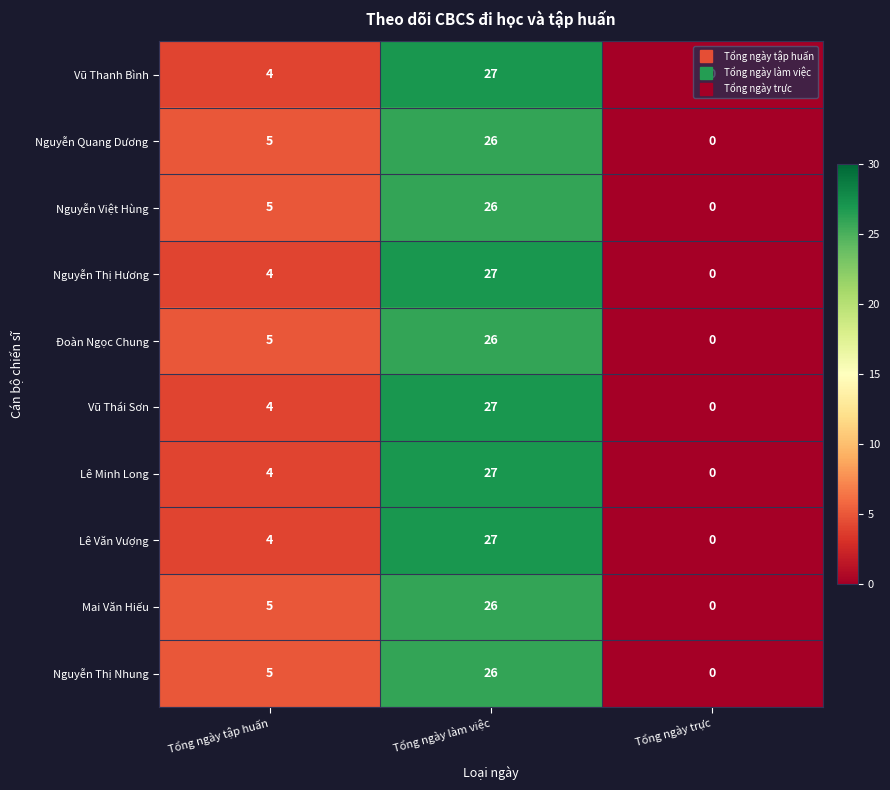

Which label corresponds to the smallest value in the chart?

Tổng ngày trực